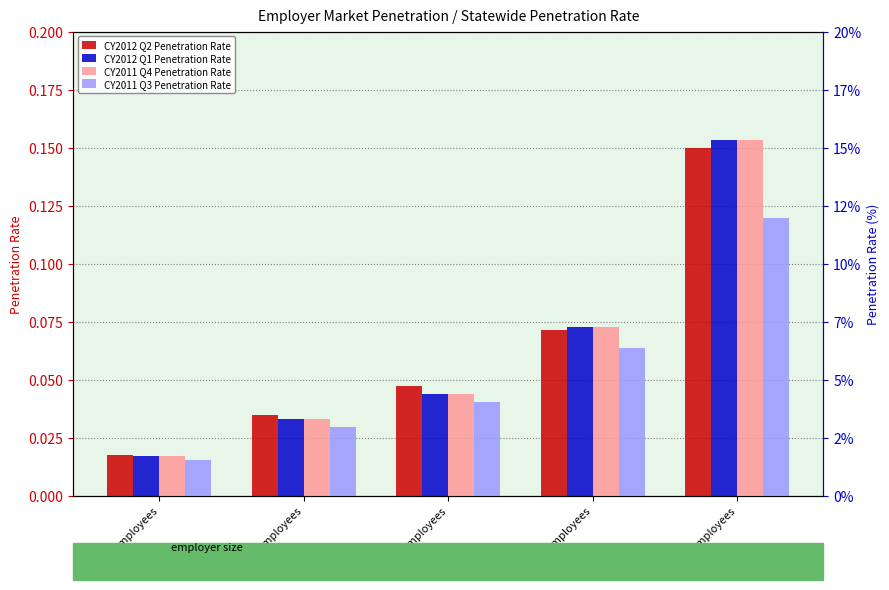

True or false: CY2011 Q3 Penetration Rate has a value of 0.1 at 26-99 Employees.

False